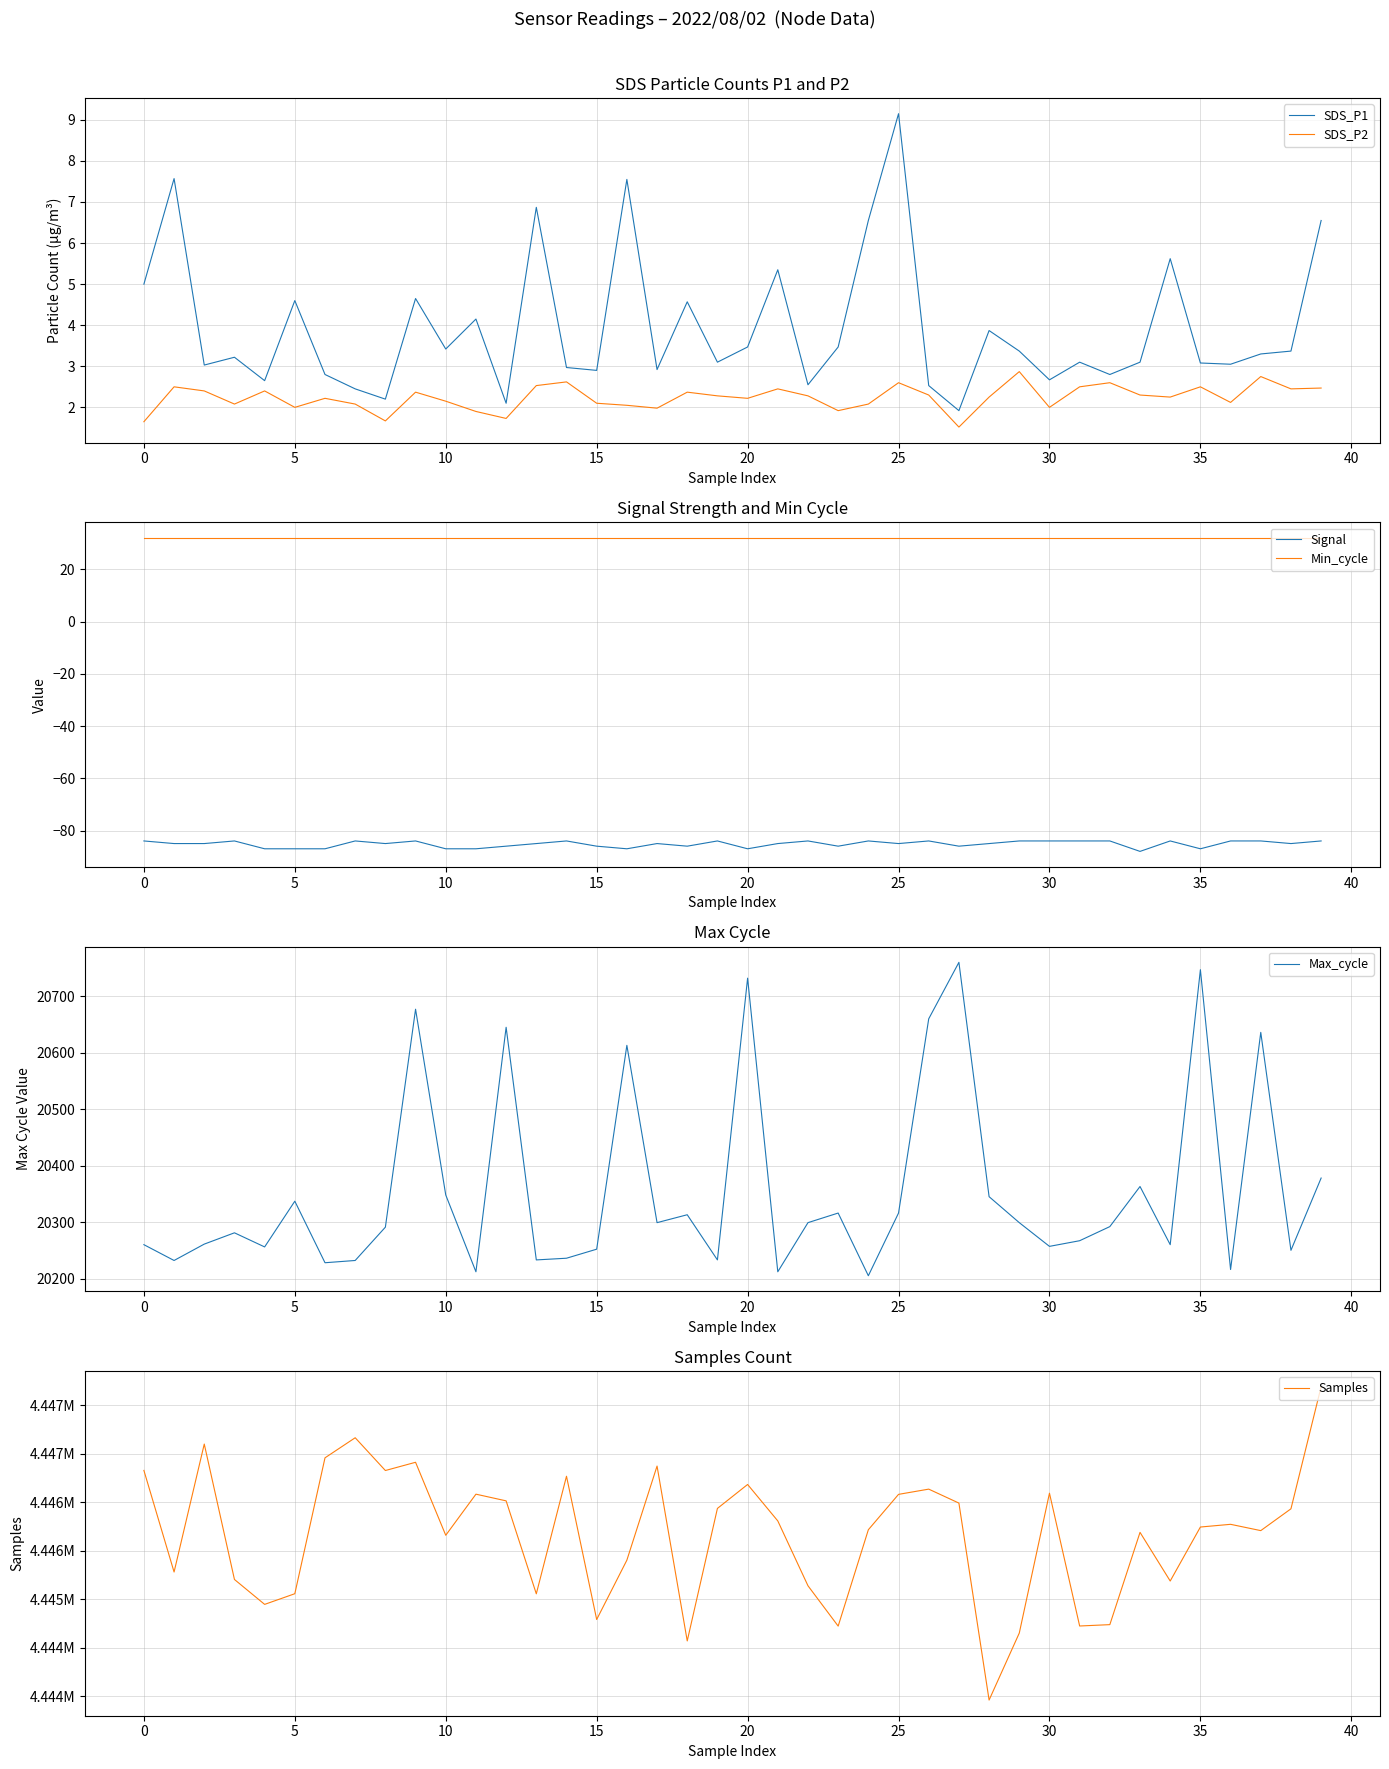

True or false: SDS_P2 has a value of 3.8 at 14.

False